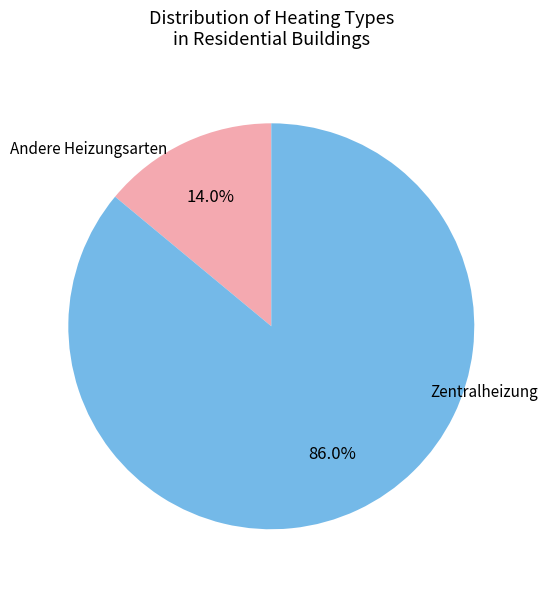

To the nearest percent, what is the average slice percentage?

50%